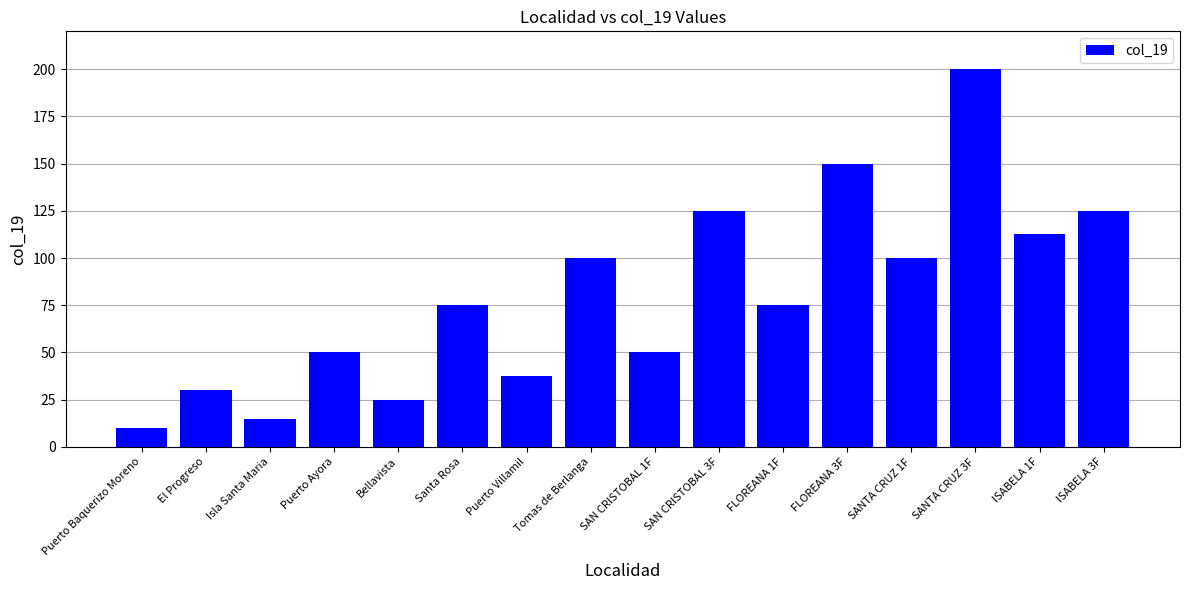

What is the sum of all values?

1280.0